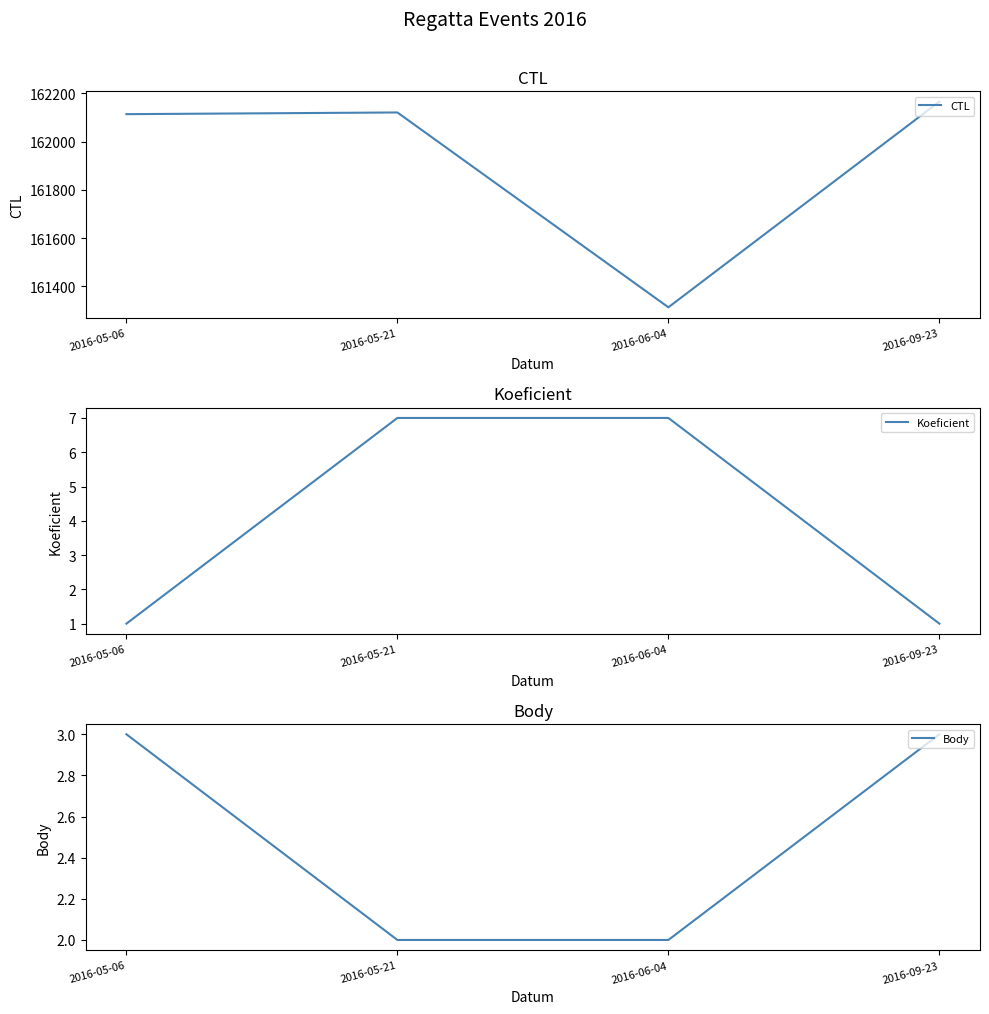

True or false: CTL and Koeficient intersect in this chart.

False